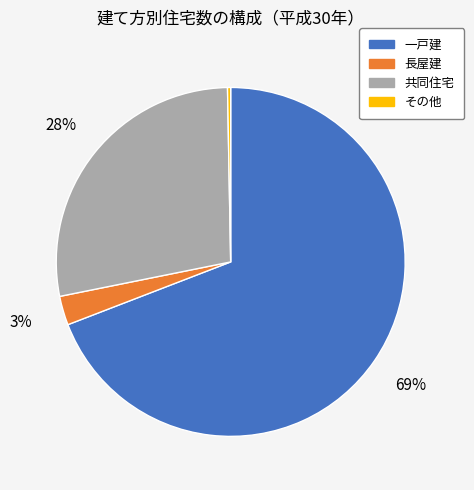

Combined, do 一戸建 and 長屋建 account for over 50%?

Yes